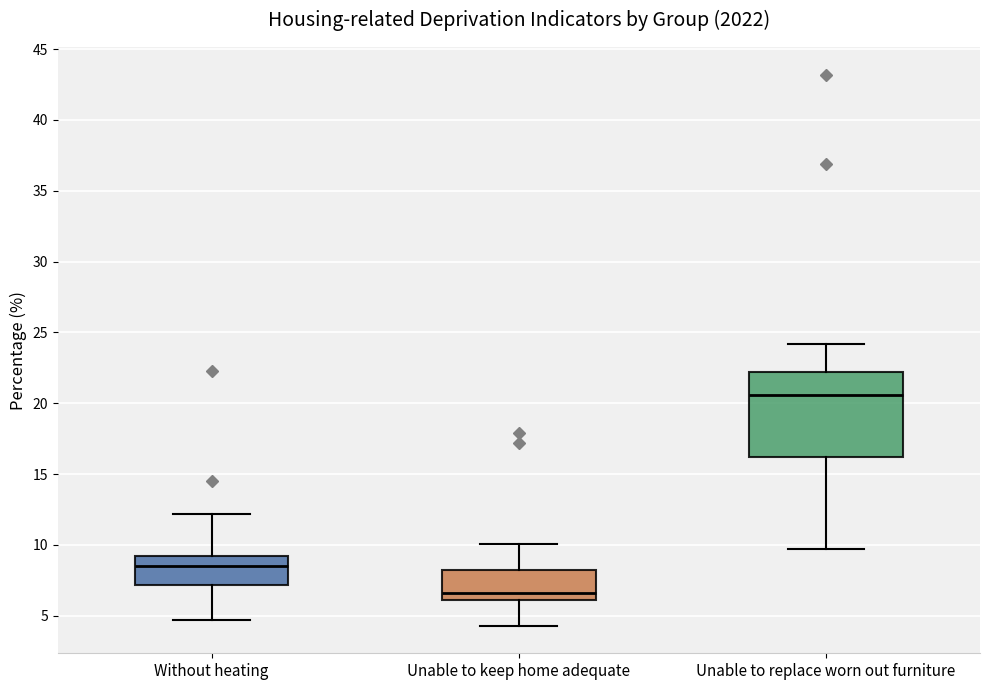

Comparing the boxes themselves (not the whiskers), which one is the tallest?

Unable to replace worn out furniture